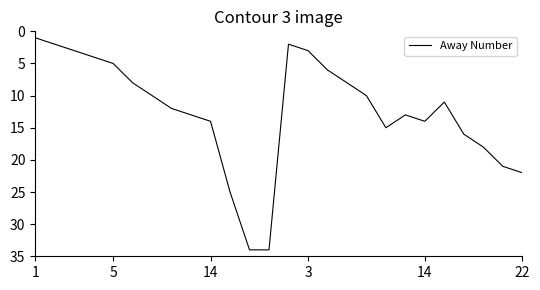

What is the greatest value displayed?

34